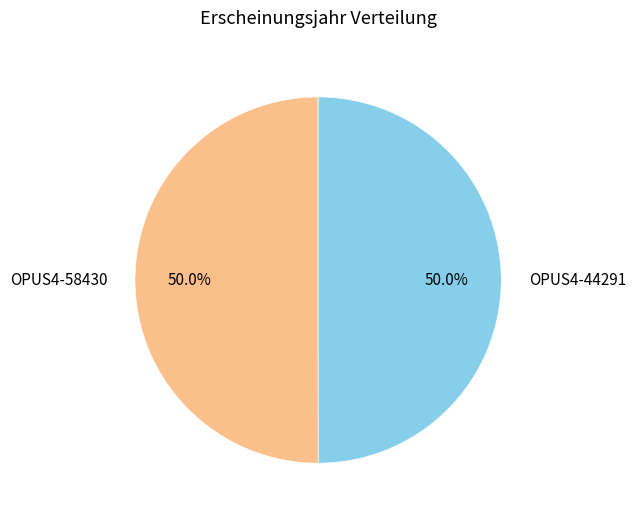

To the nearest percent, what portion does OPUS4-58430 represent?

50%